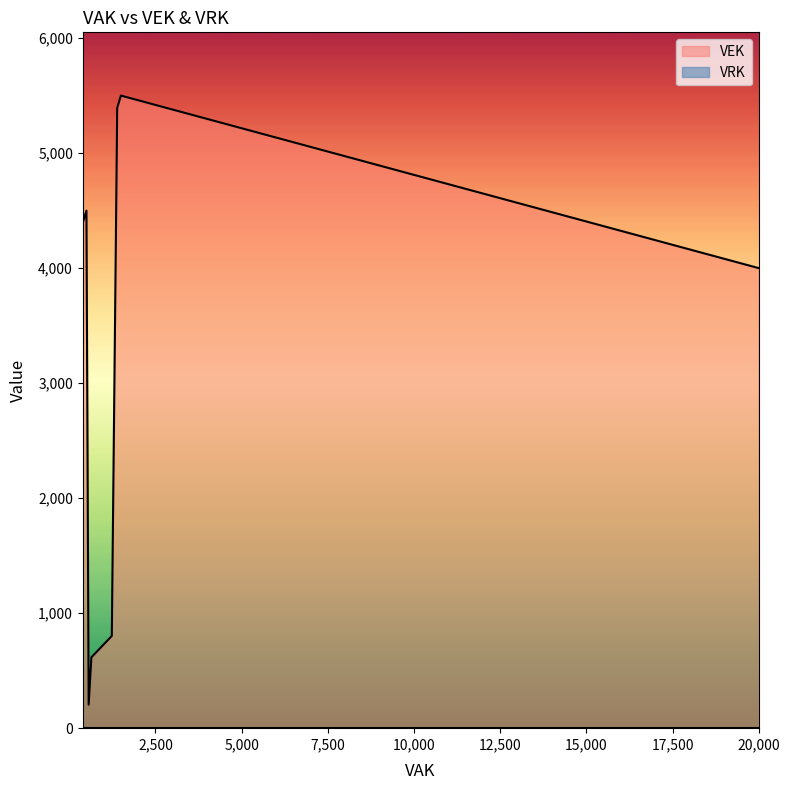

What are all the series names shown in the legend?

VEK, VRK